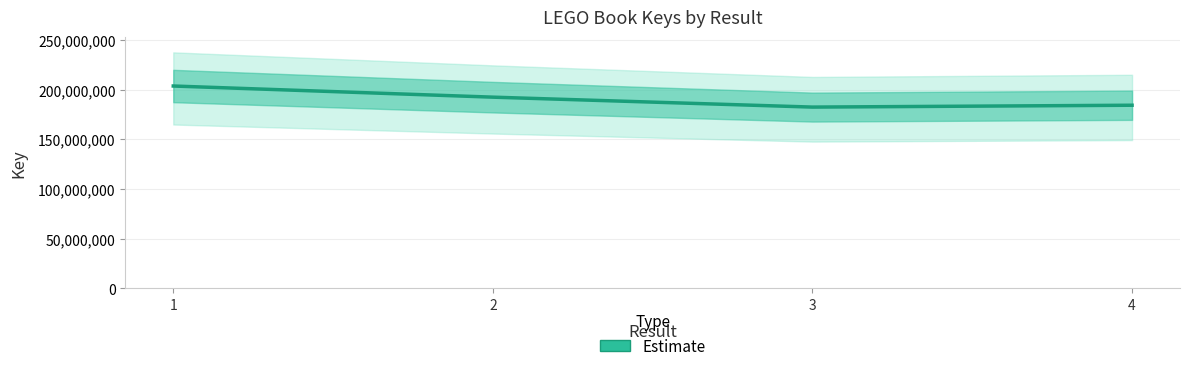

Reading left to right, transcribe all the data shown in this chart.

1=203660925	2=192437784	3=182433176	4=184307271